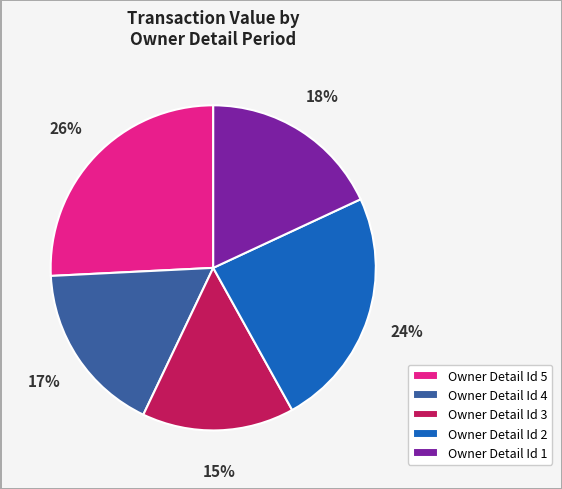

What percentage is the Owner Detail Id 1 slice, to the nearest percent?

18%